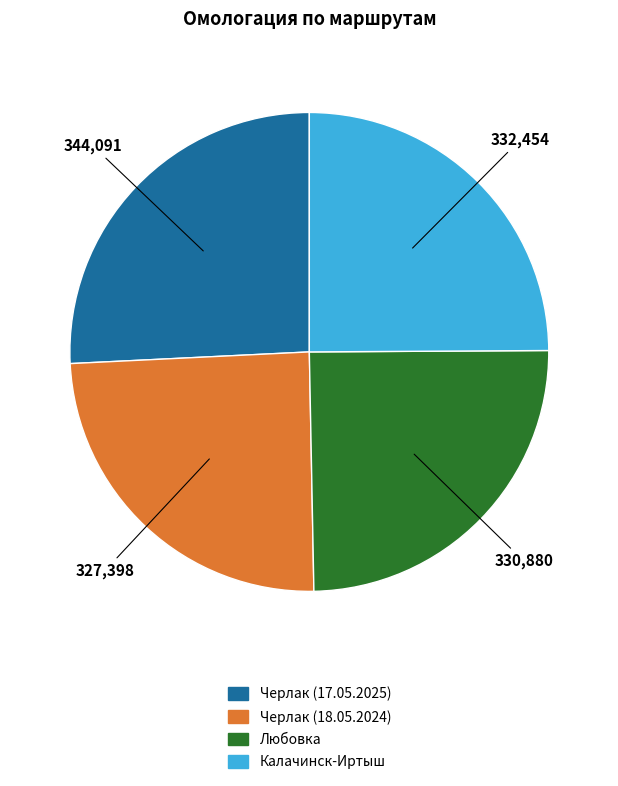

Combined, do Калачинск-Иртыш and Черлак (18.05.2024) account for over 50%?

No